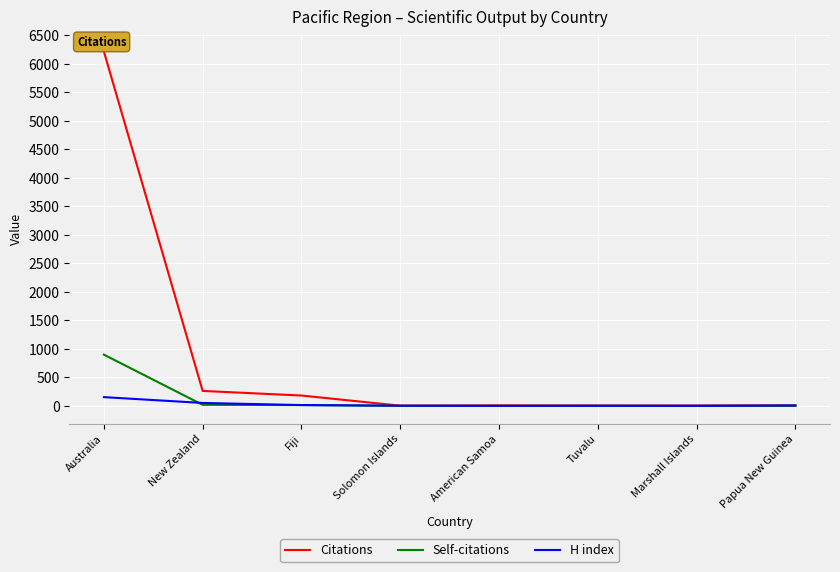

What is the highest value of the Citations series?

6217